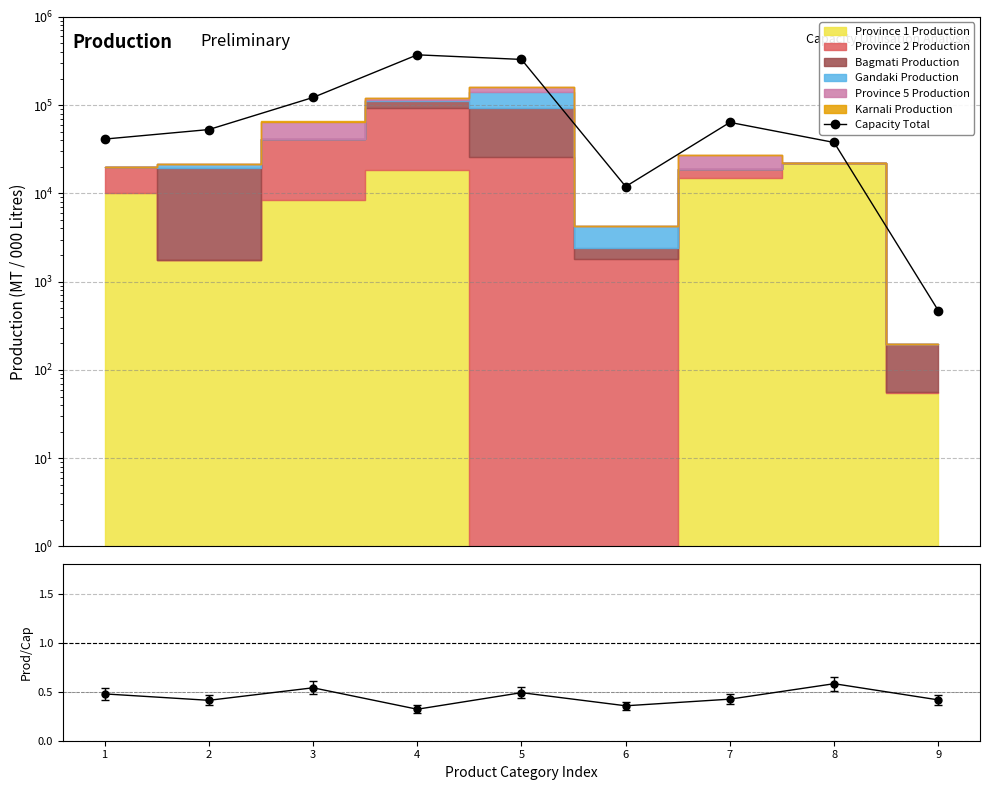

Reading left to right, what are all the values shown in this chart?

Capacity Total: 1=41200.0	2=52811.7	3=122005.0	4=370960.0	5=328996.0	6=11950.0	7=63700.0	8=37720.0	9=470.0
Prod/Cap: 1=0.5	2=0.4	3=0.5	4=0.3	5=0.5	6=0.4	7=0.4	8=0.6	9=0.4